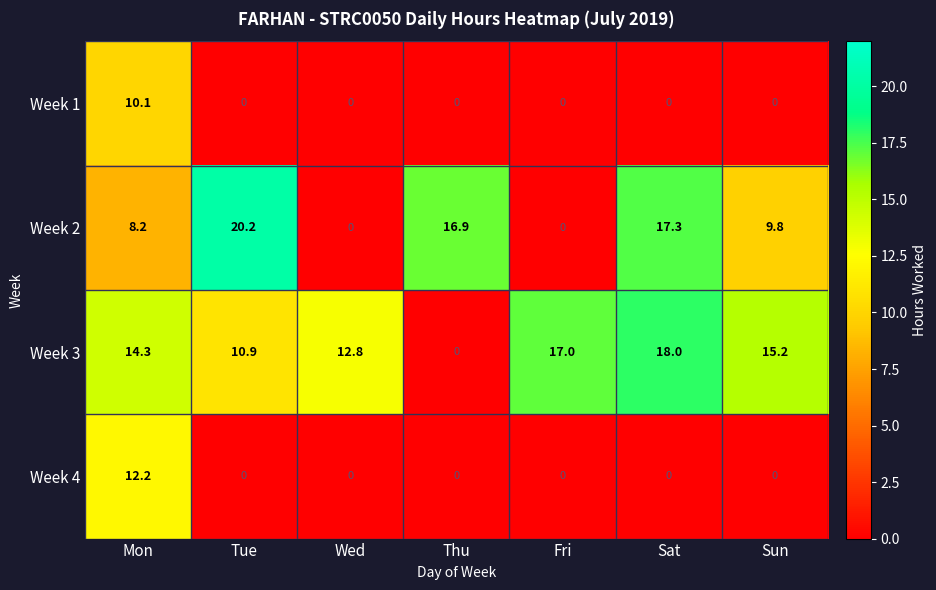

The Week 3 series shows 10.9 at Tue. True or false?

True